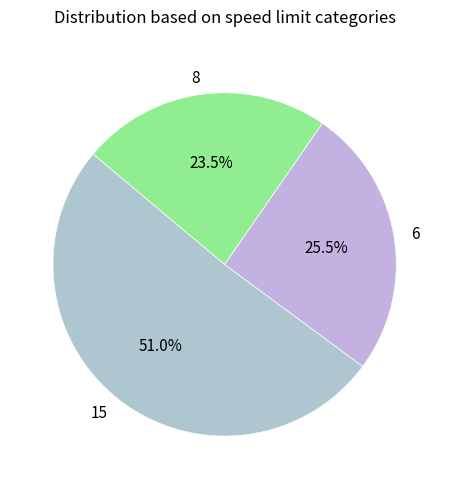

Count the number of slices in the pie.

3